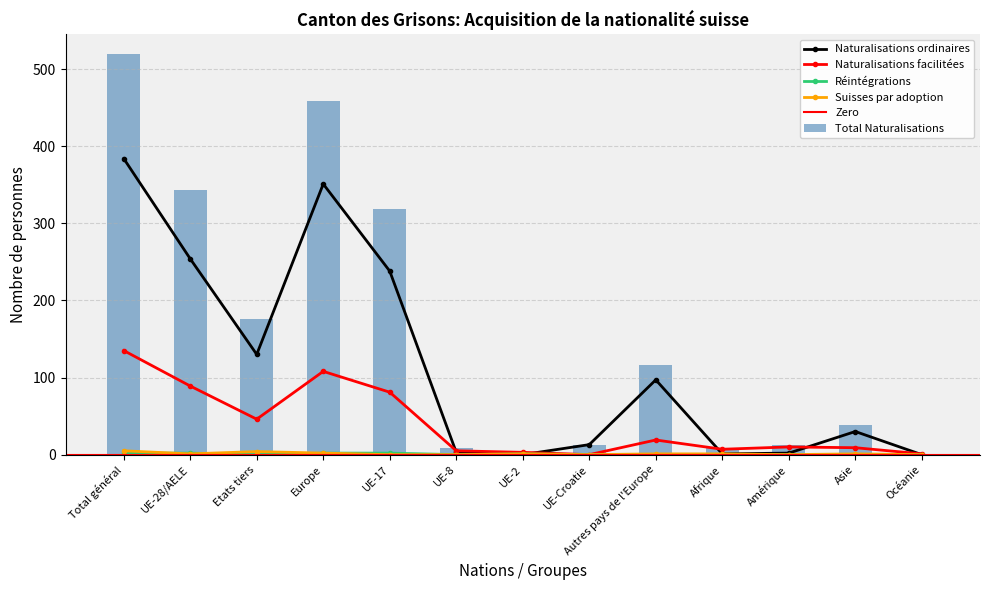

What is the difference between the highest and lowest values at UE-28/AELE?

342